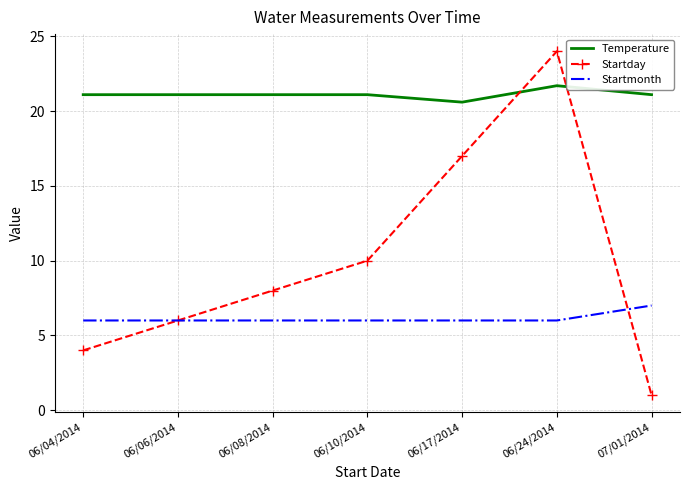

At which label does Temperature reach its peak?

06/24/2014